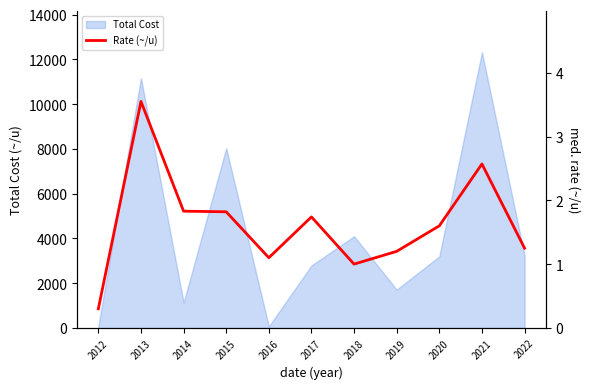

What is the maximum value shown in the chart?

3.5